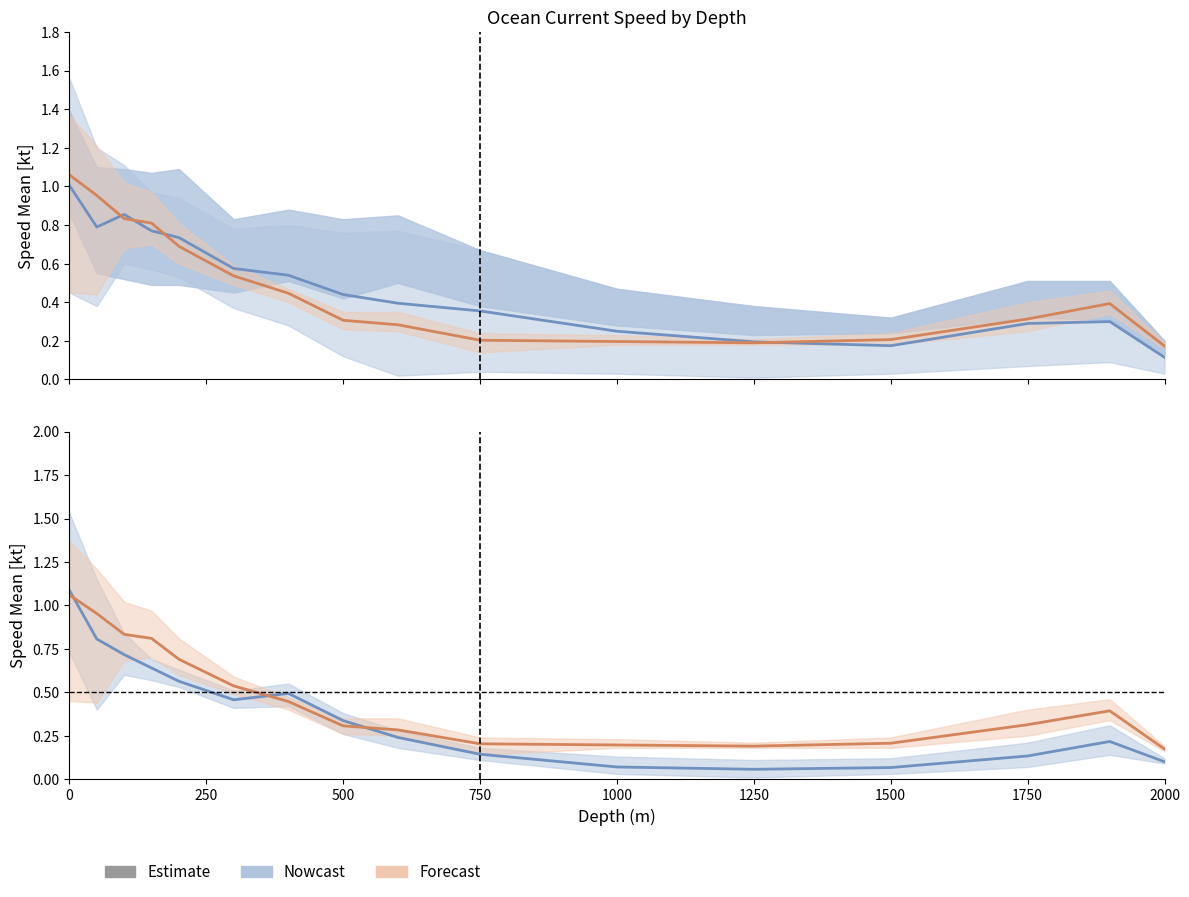

At which label is Nowcast closest to 0?

11